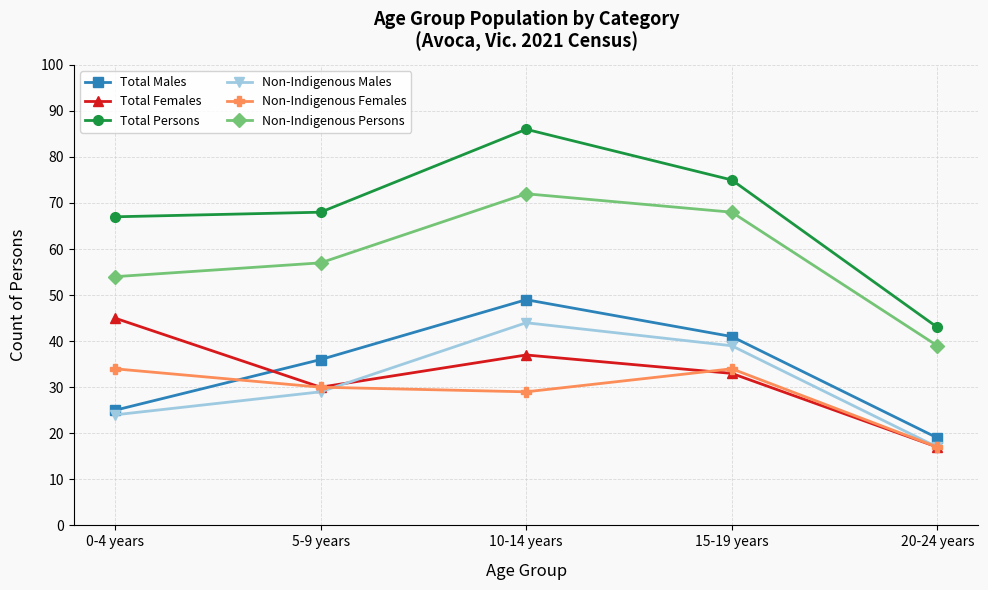

True or false: Total Persons has a value of 68 at 5-9 years.

True